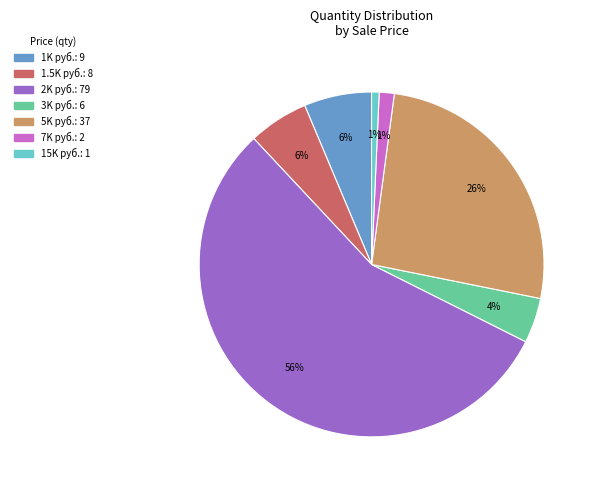

To the nearest percent, what is the average slice percentage?

14%